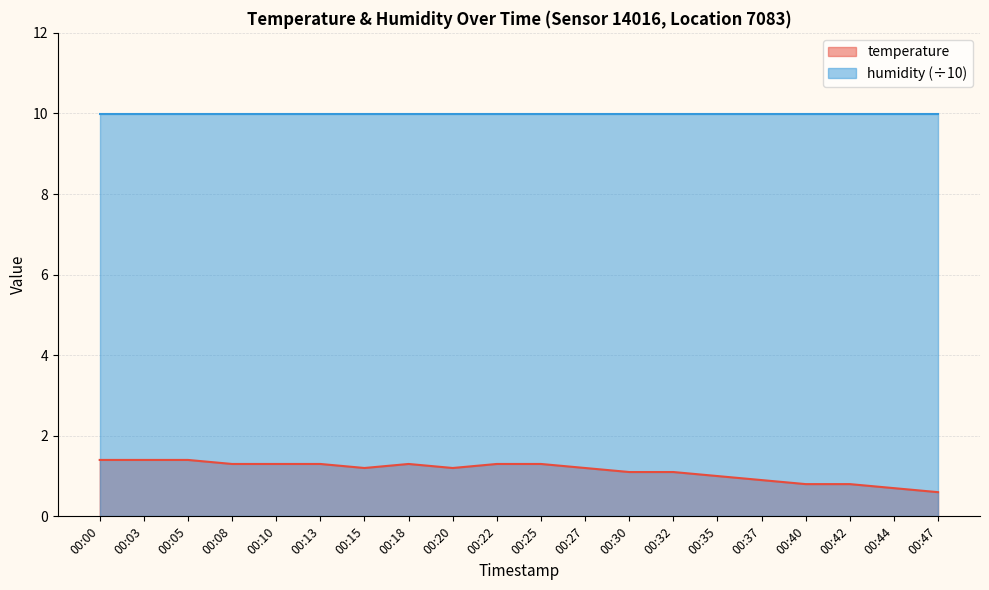

What is the greatest value displayed?

10.0